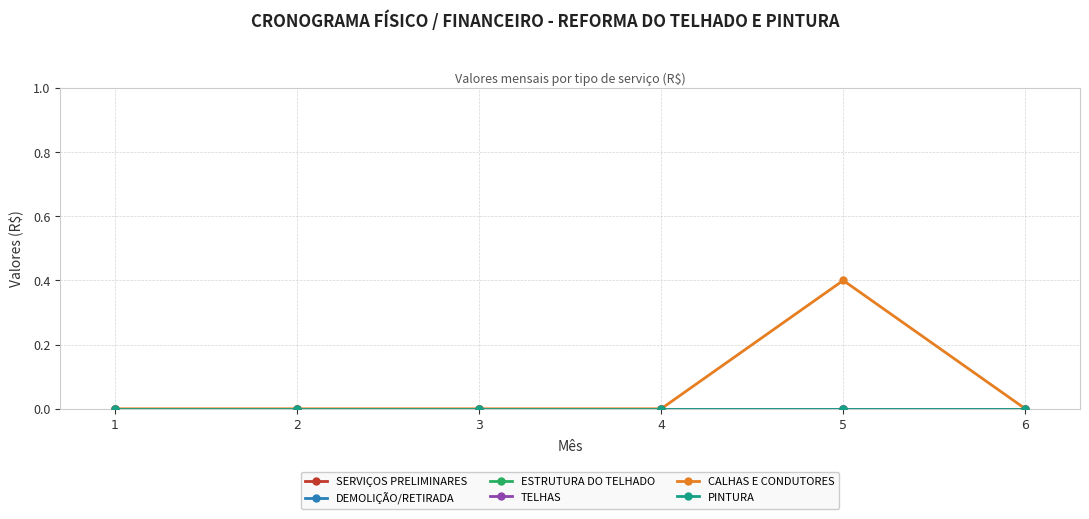

Is the value of PINTURA at 6 greater than the value of CALHAS E CONDUTORES at 1?

No